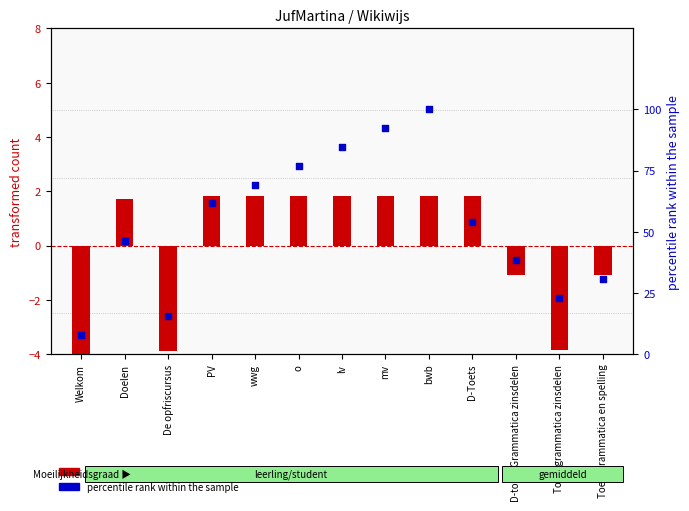

At which category is the sum across all series the highest?

bwb